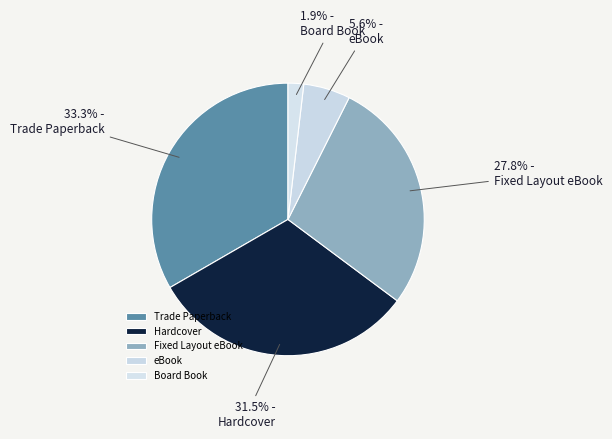

Which category has the biggest portion of the pie?

Trade Paperback